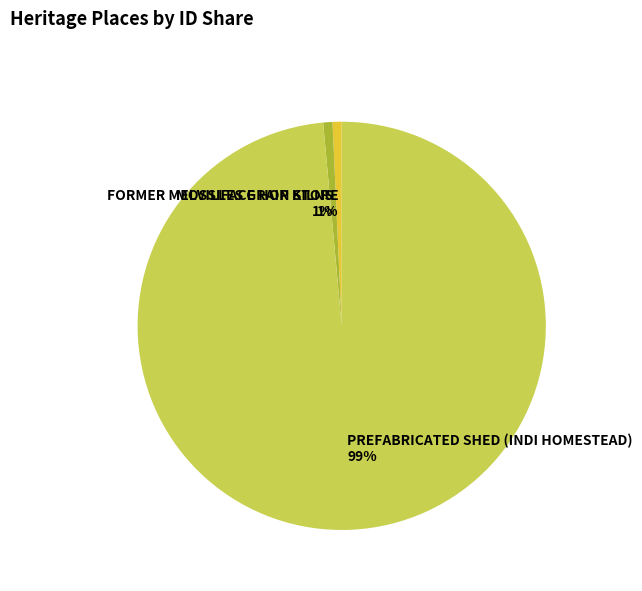

To the nearest percent, what is the combined percentage of PREFABRICATED SHED (INDI HOMESTEAD) and FORMER MELVILLES GRAIN STORE?

99%